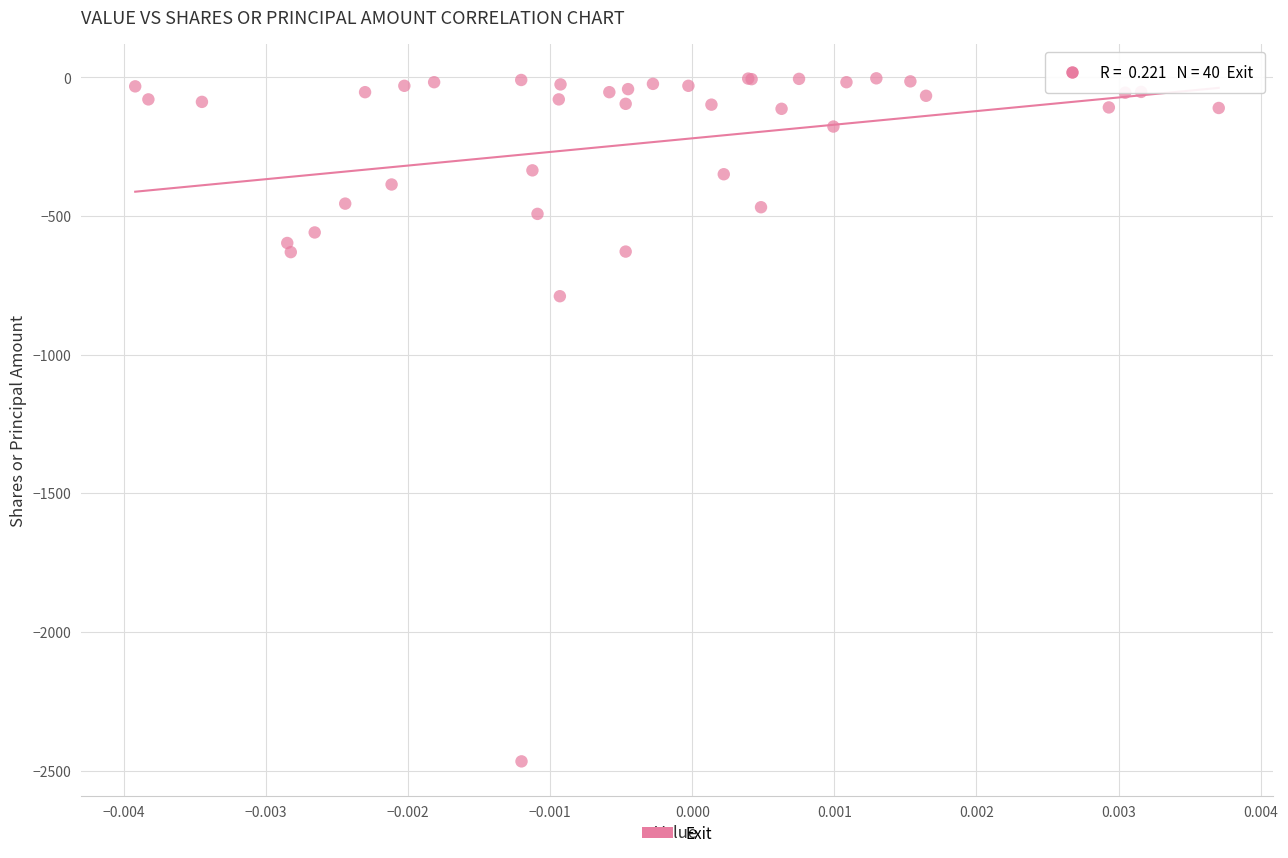

What Y value in the scatter plot is closest to -1235?

-789